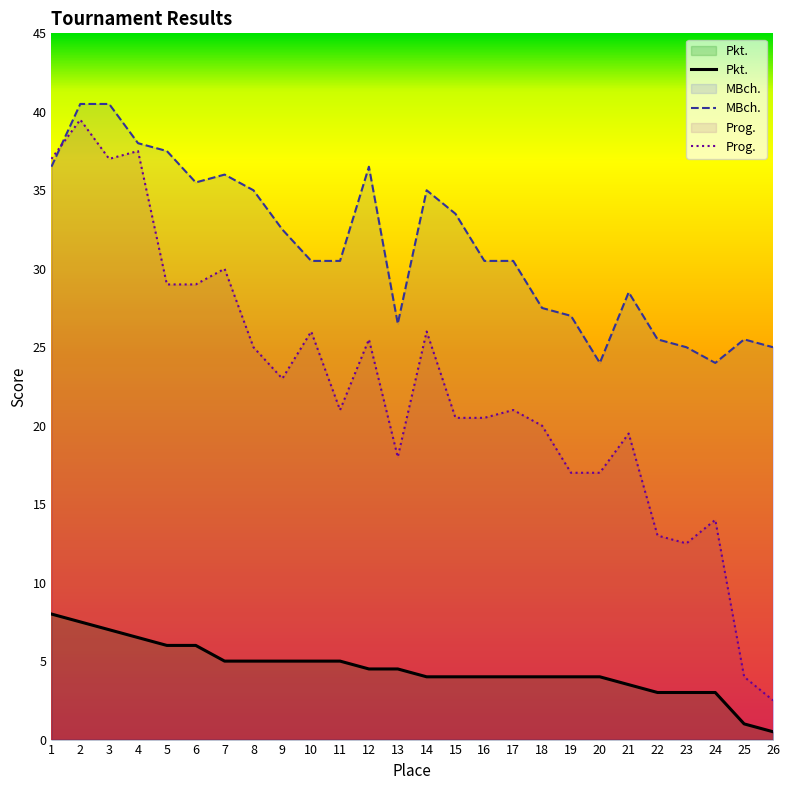

At which category does the chart reach its minimum across all series?

26